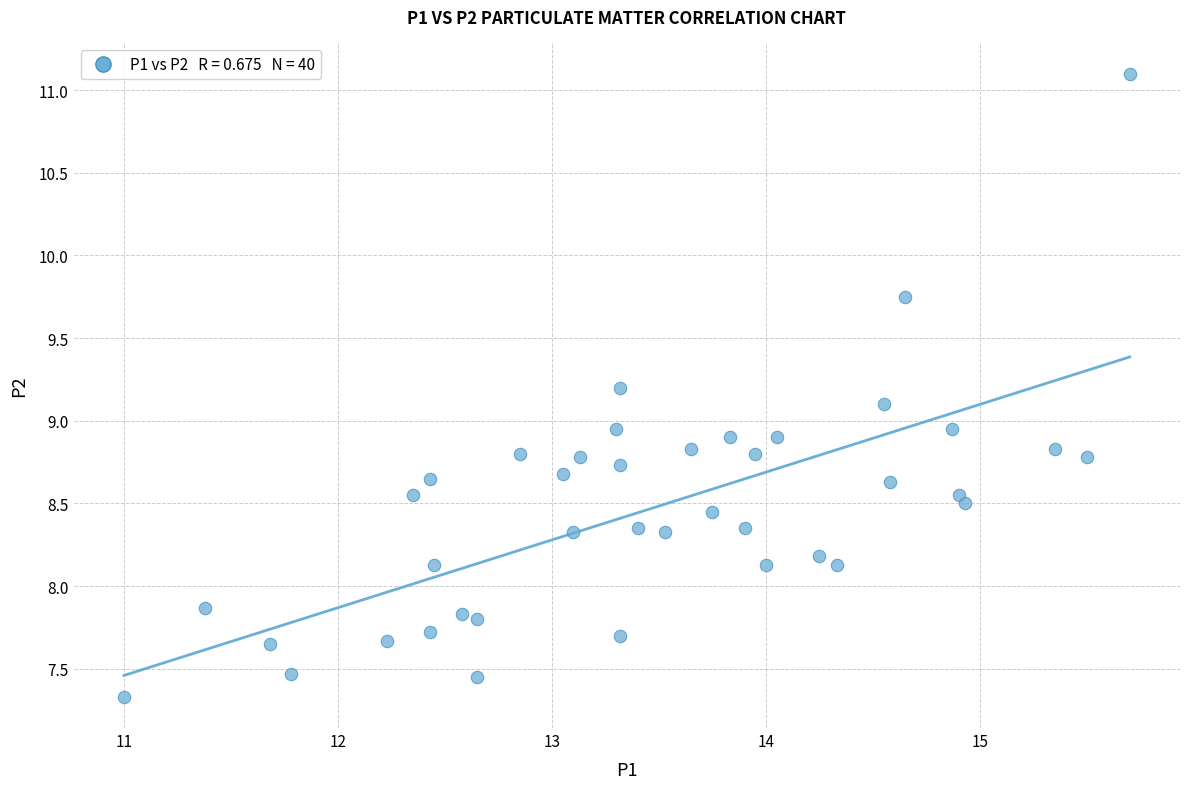

What is the range of Y values (max minus min)?

3.8